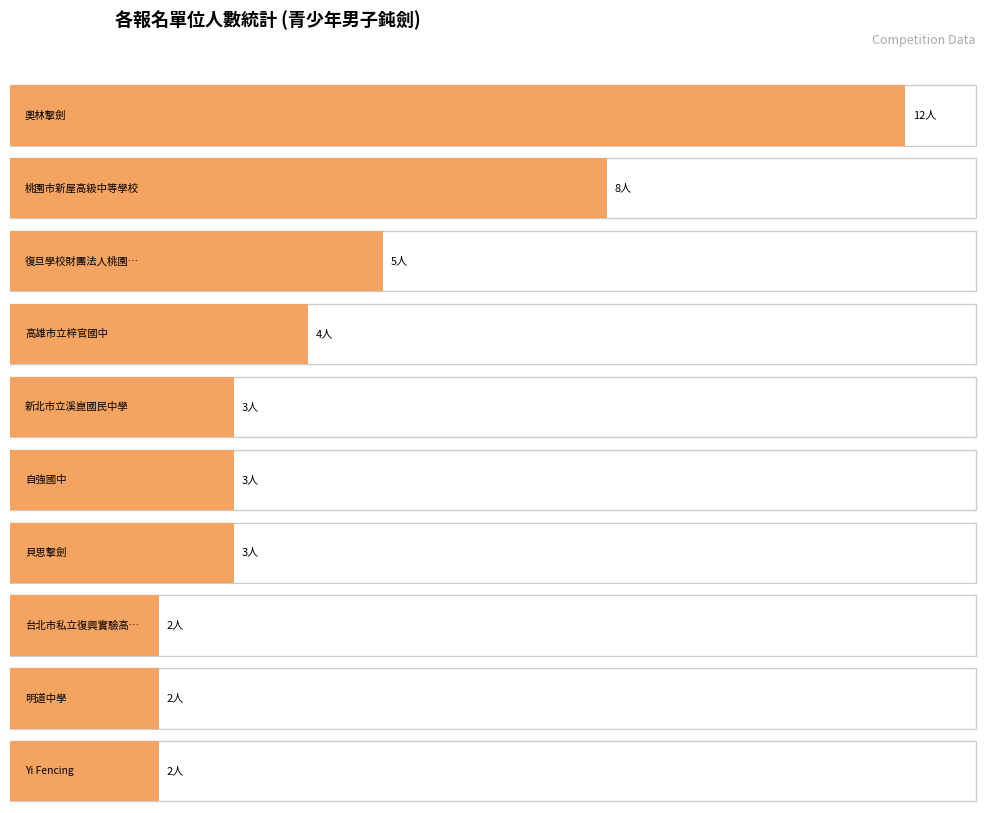

What is the label of the 9th bar from the left?

明道中學